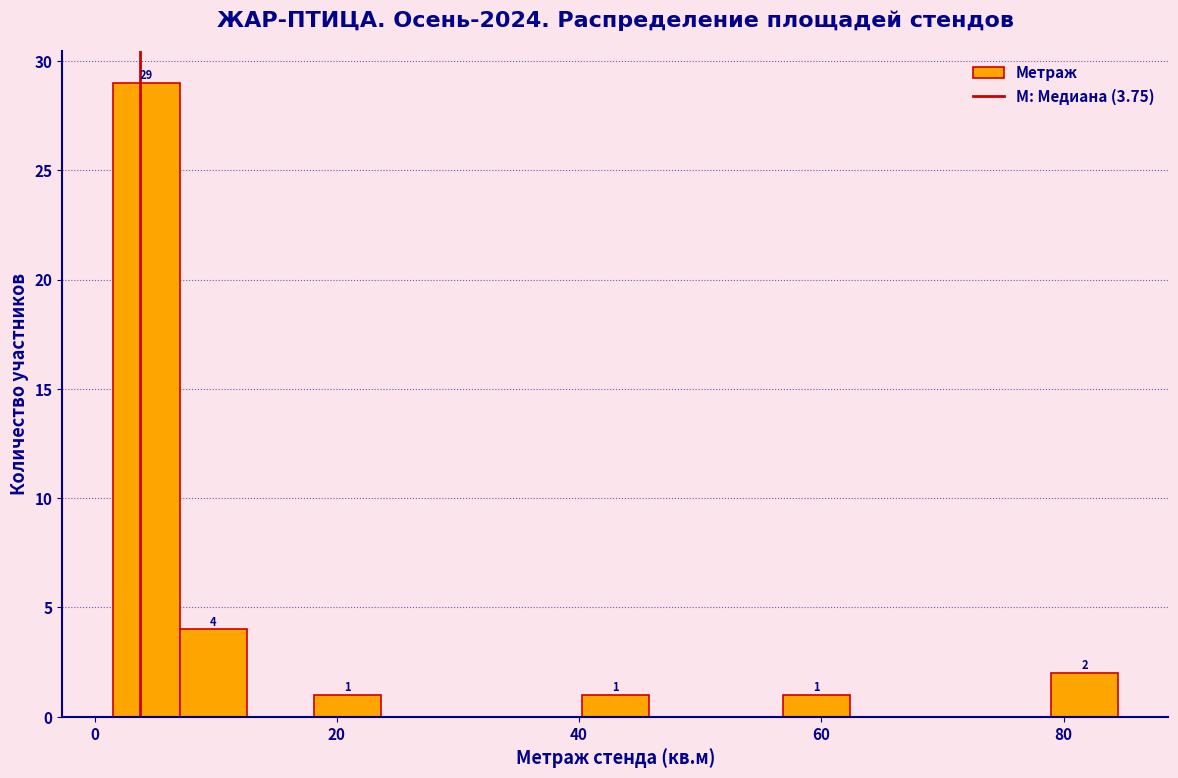

Around what value on the x-axis is the tallest bar? Give the approximate position of its centre, as read against the axis.

4